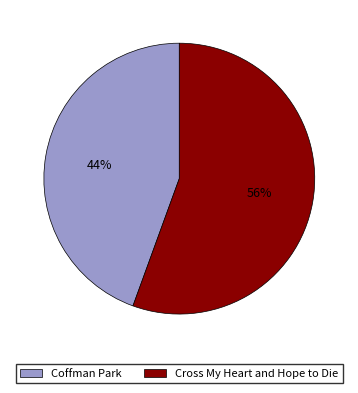

Does any single category account for the majority?

Yes